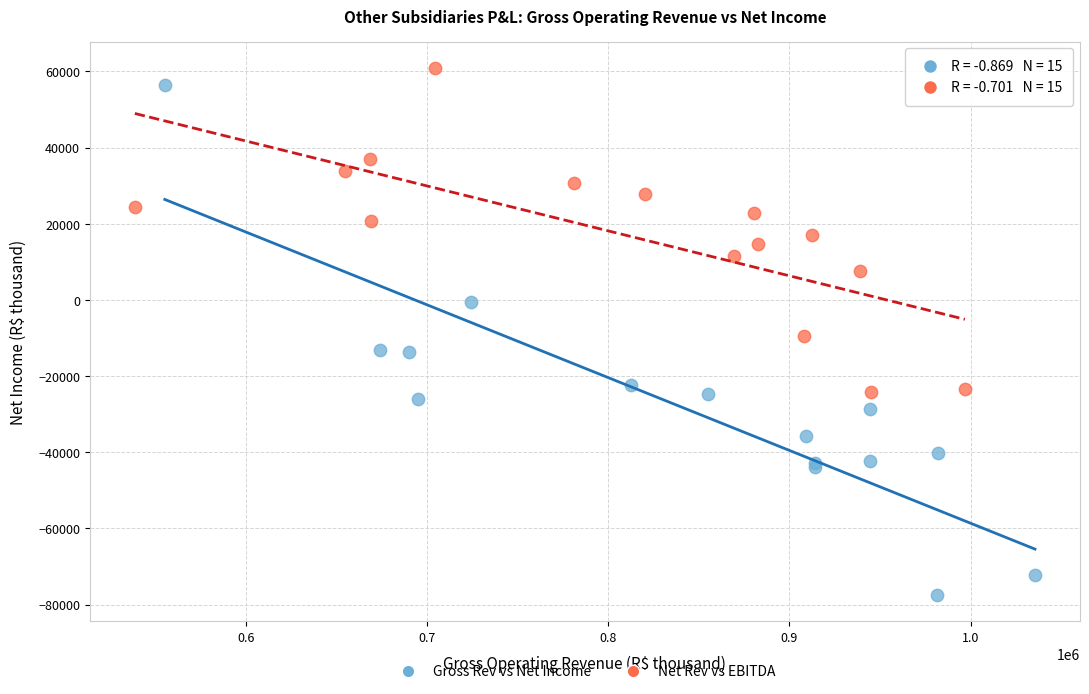

Which series contains the lowest Y value?

Gross Rev vs Net Income